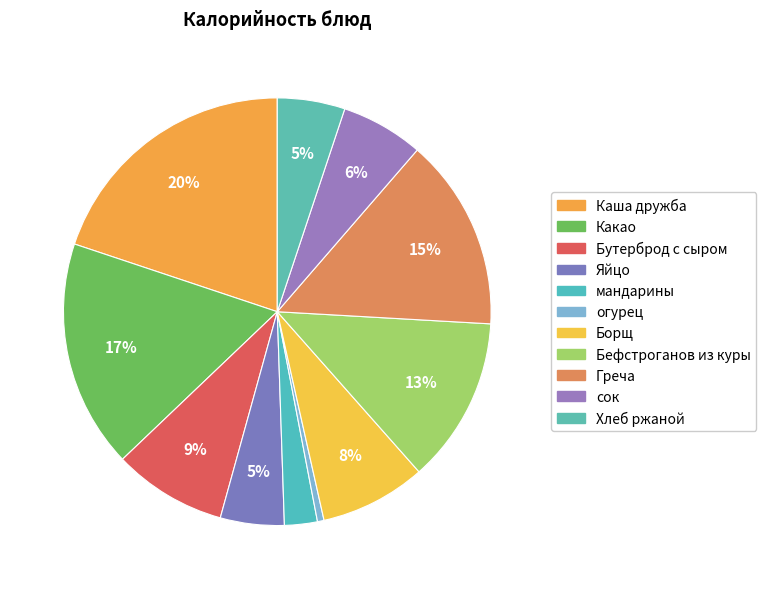

Does Бутерброд с сыром account for over 50% of the chart?

No